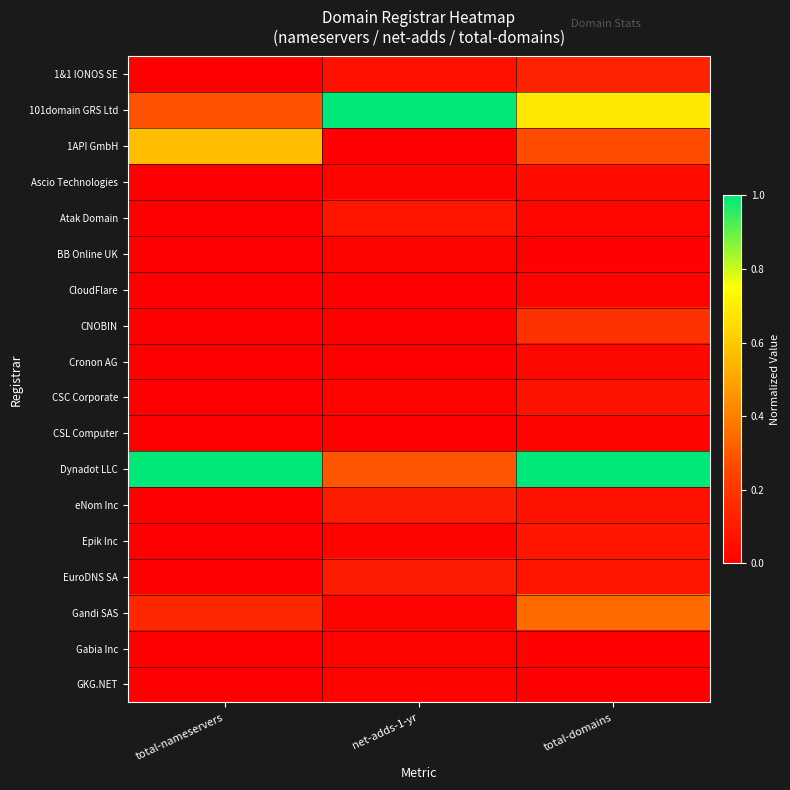

How many distinct data groups are displayed?

18